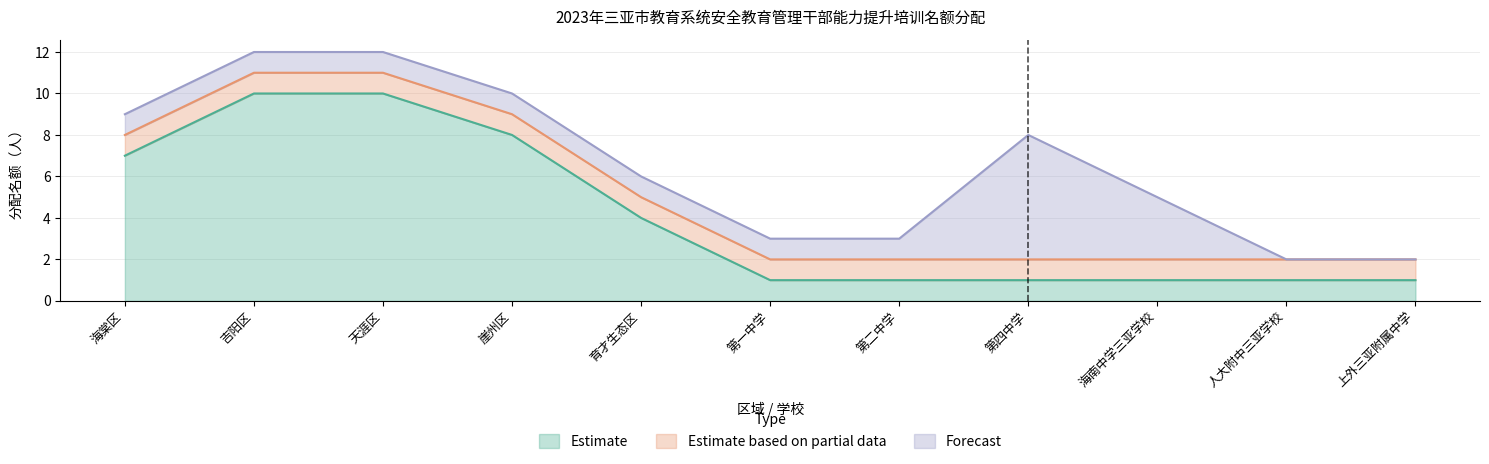

At which label does Forecast reach its minimum?

人大附中三亚学校